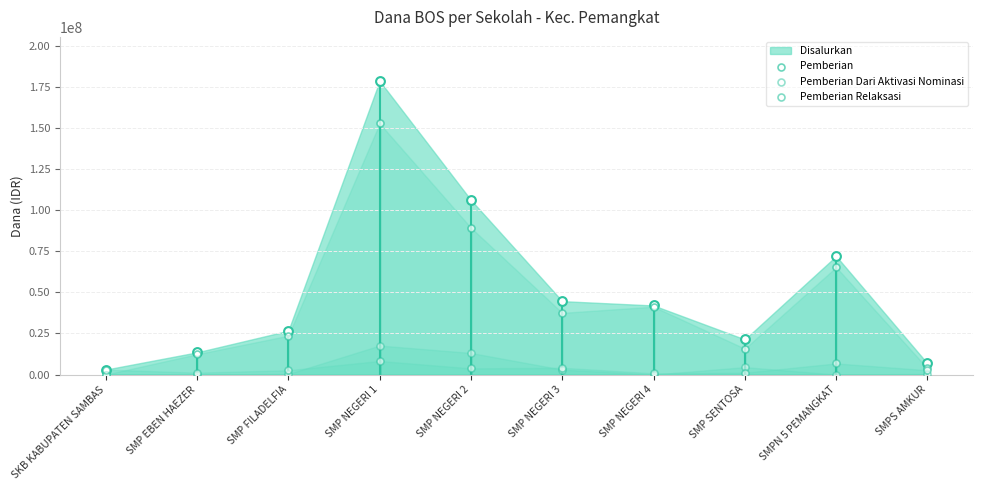

At how many categories does at least one series exceed 3052129?

9